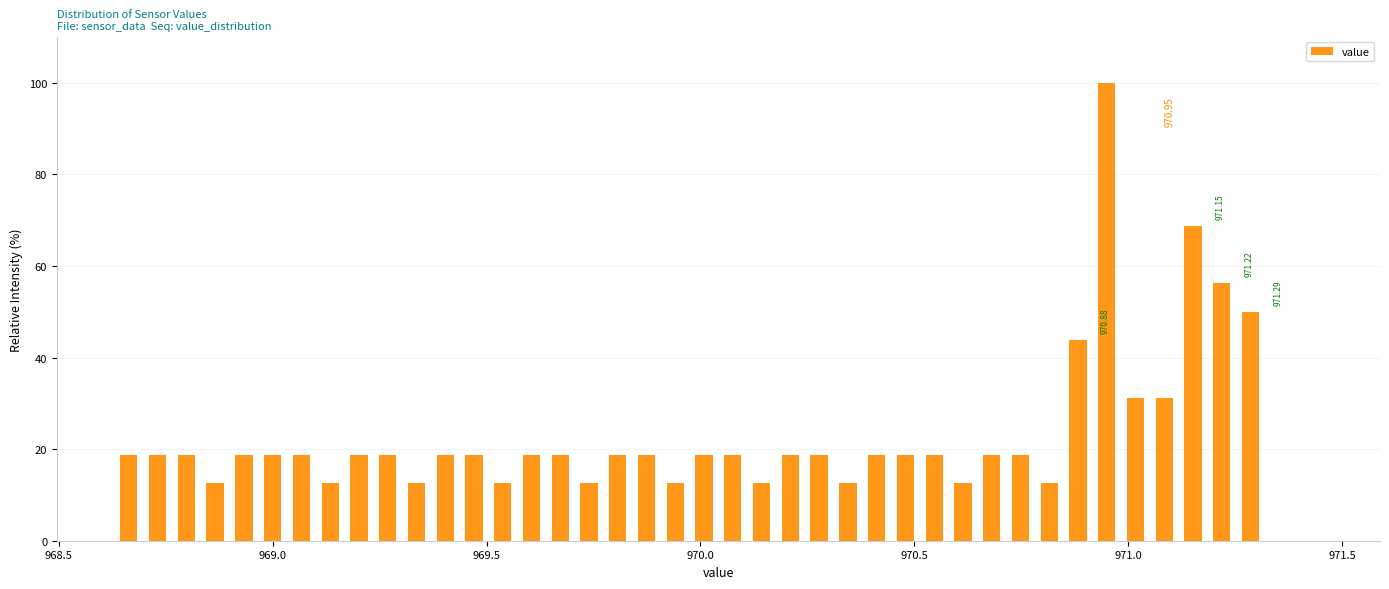

Around what value on the x-axis is the tallest bar? Give the approximate position of its centre, as read against the axis.

970.95